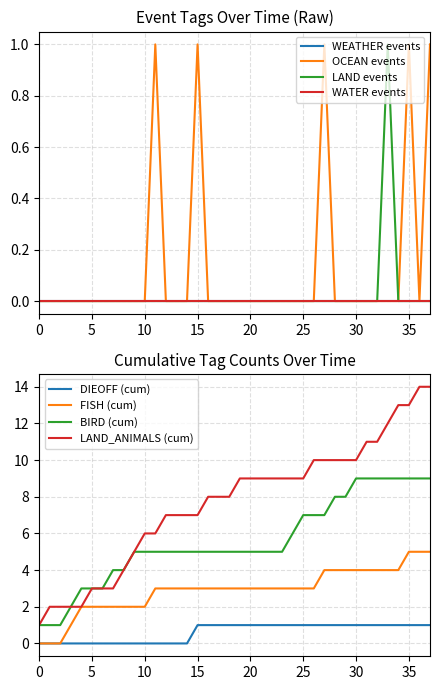

True or false: LAND_ANIMALS (cum) and DIEOFF (cum) cross at least once.

False